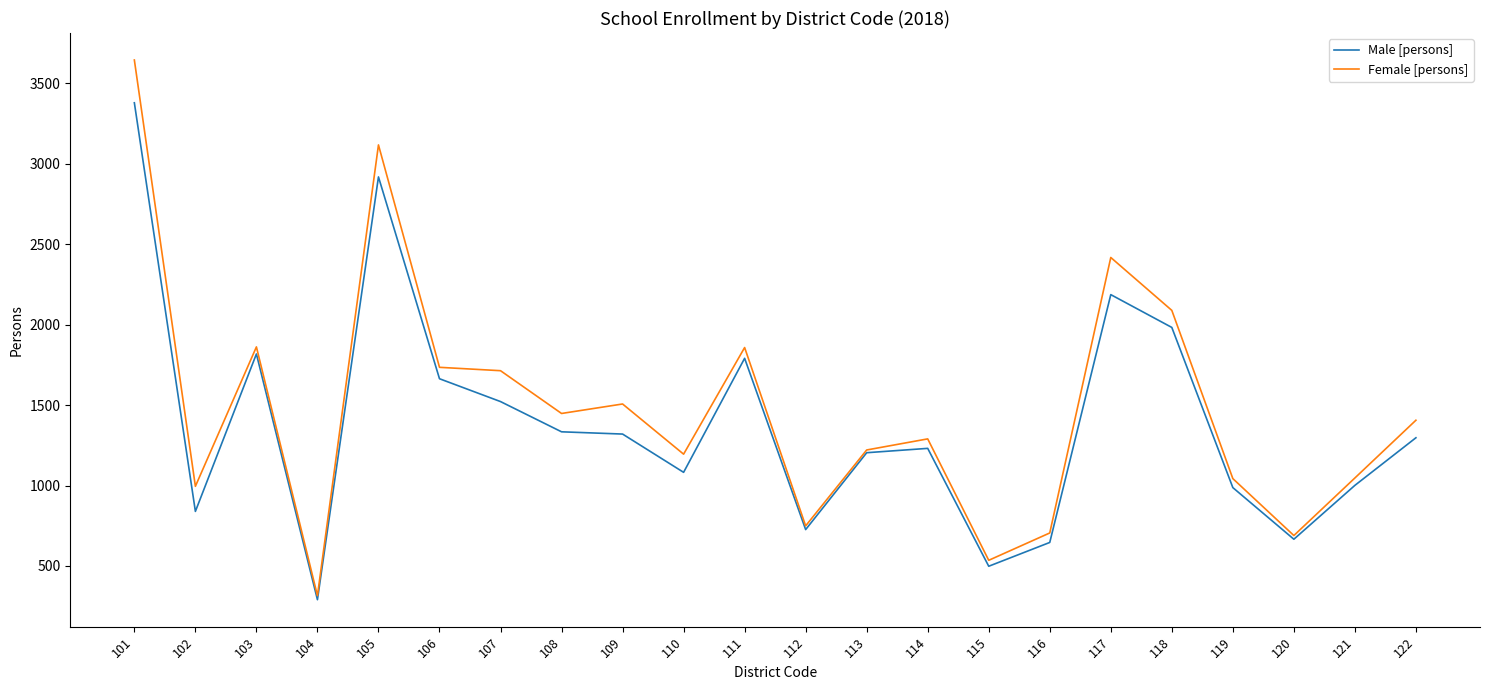

What are all the series names shown in the legend?

Male [persons], Female [persons]